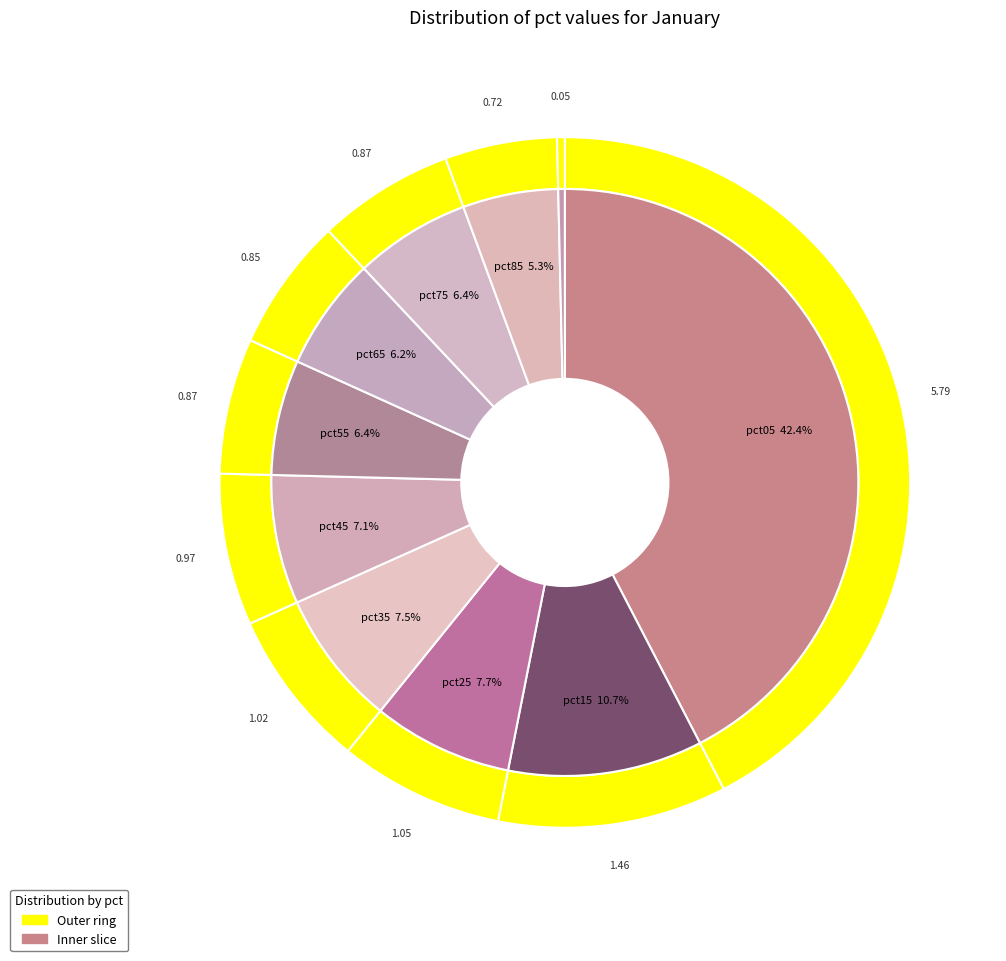

To the nearest percent, what is the difference between the pct65 and pct45 slice percentages?

1%